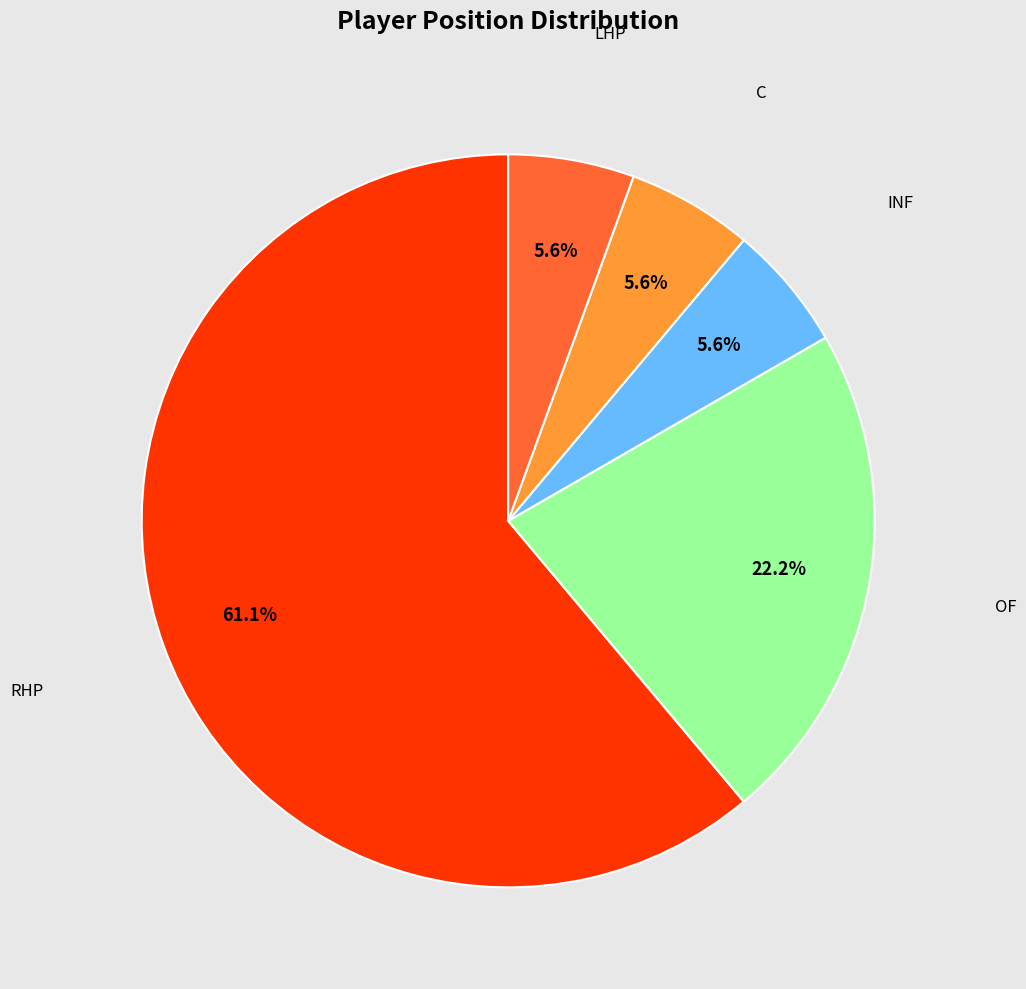

What is the majority slice?

RHP